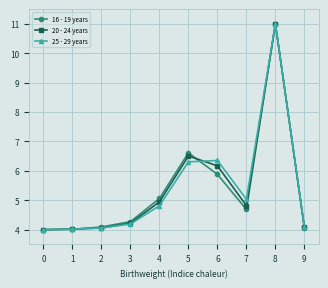

Between 1 and 6, which series saw the biggest shift?

25 - 29 years